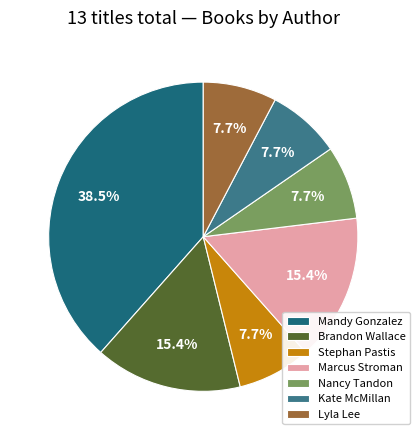

Does Lyla Lee account for over 50% of the chart?

No